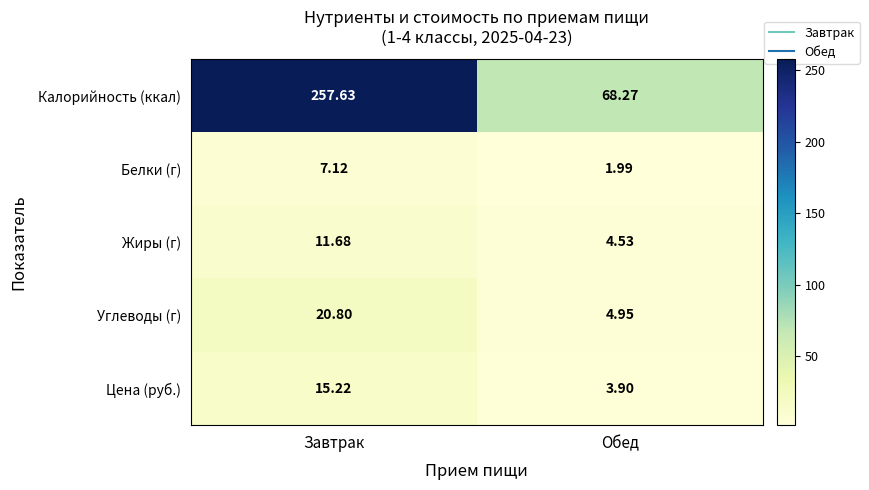

Rank the series by their maximum value, from lowest to highest.

Белки (г), Жиры (г), Цена (руб.), Углеводы (г), Калорийность (ккал)